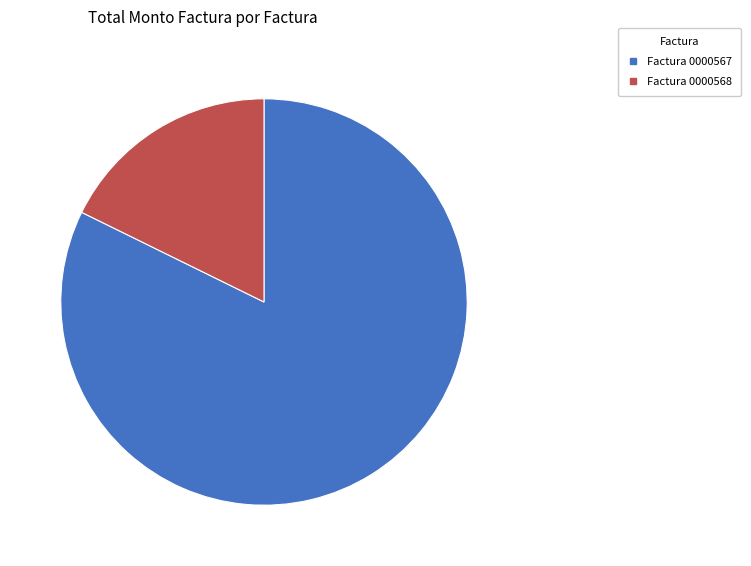

Is there any slice that represents more than half of the pie?

Yes